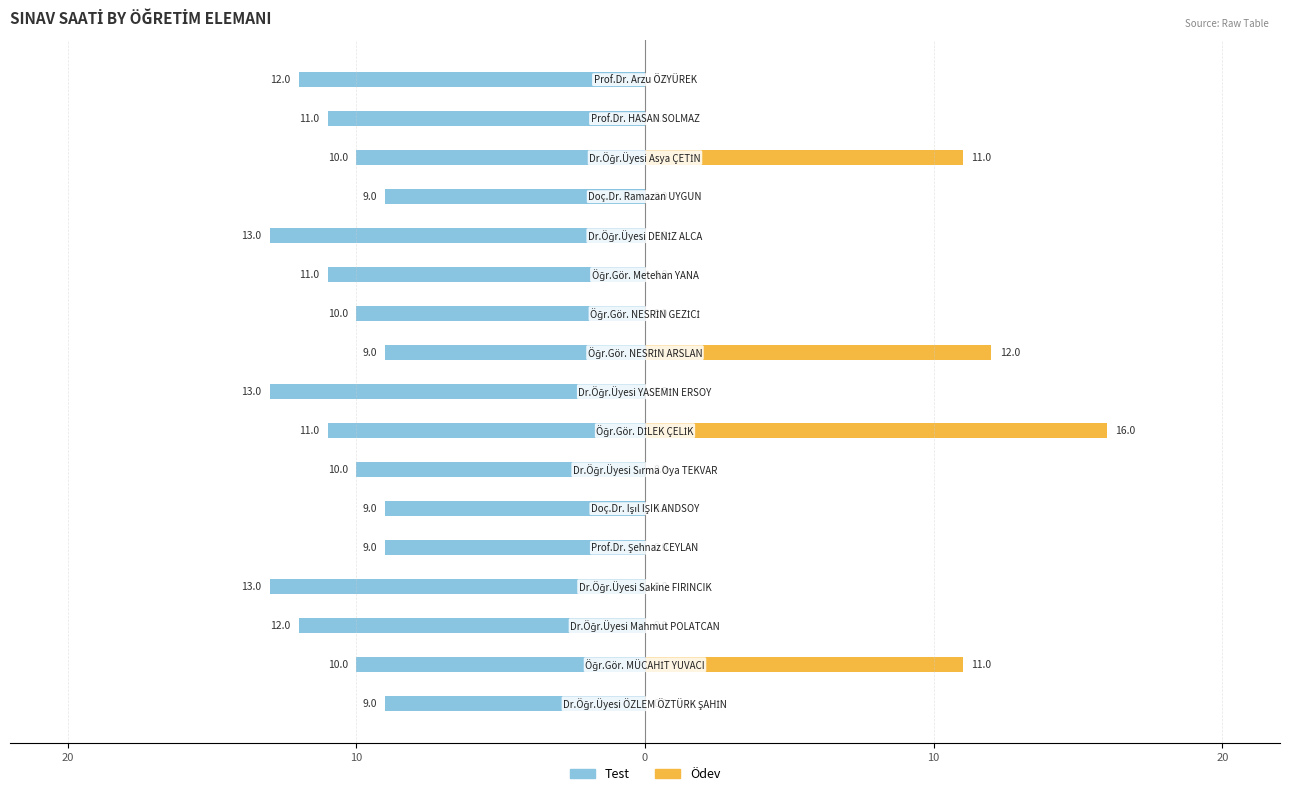

Which series changed the most between 10 and 14?

Test